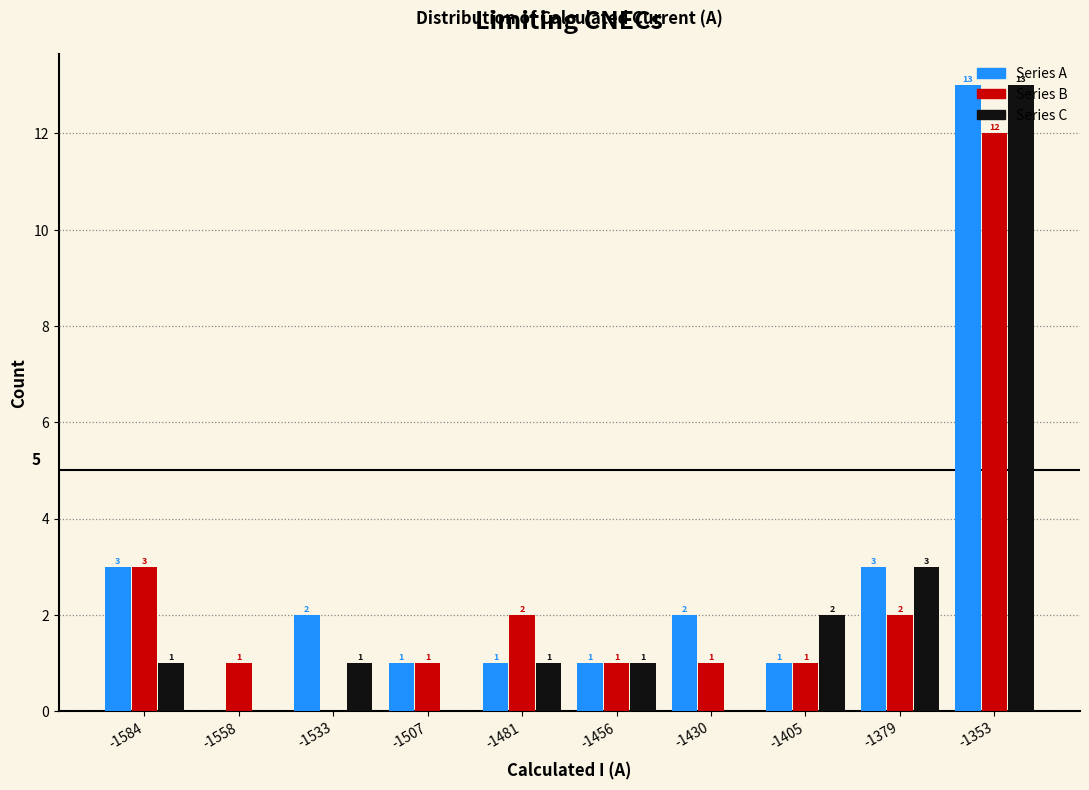

In the Series C series, which range on the x-axis has the tallest bar?

-1365 to -1340